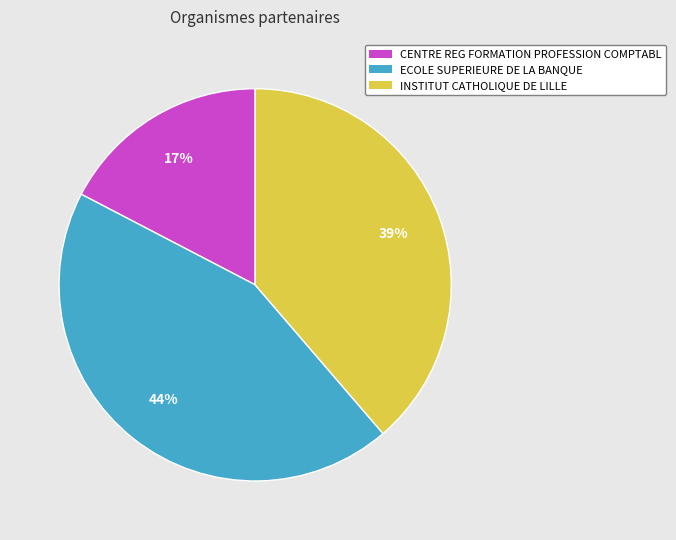

True or false: INSTITUT CATHOLIQUE DE LILLE accounts for 39% of the total.

True